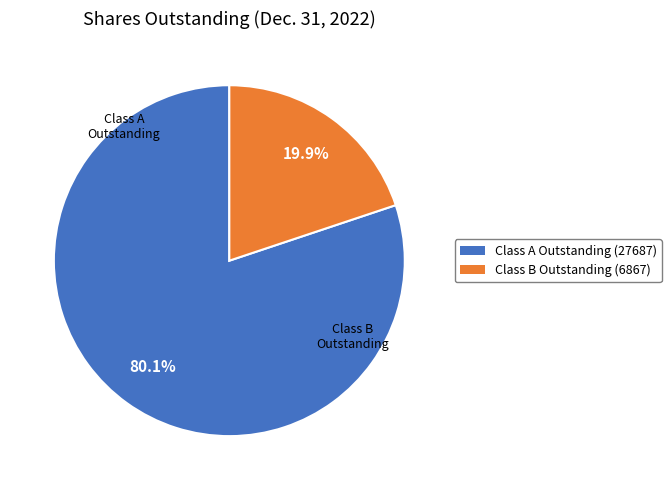

Is there a majority slice in this chart?

Yes